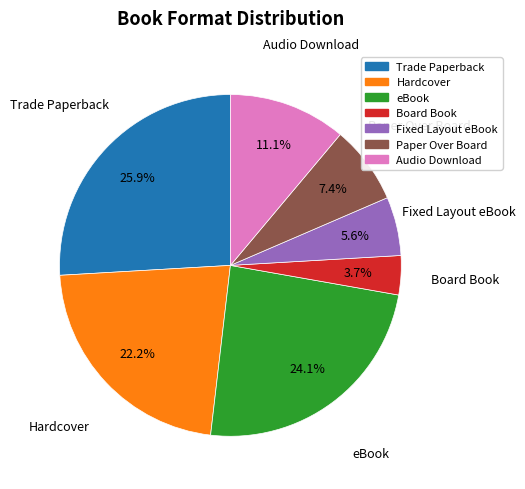

To the nearest percent, what is the average slice percentage?

14%